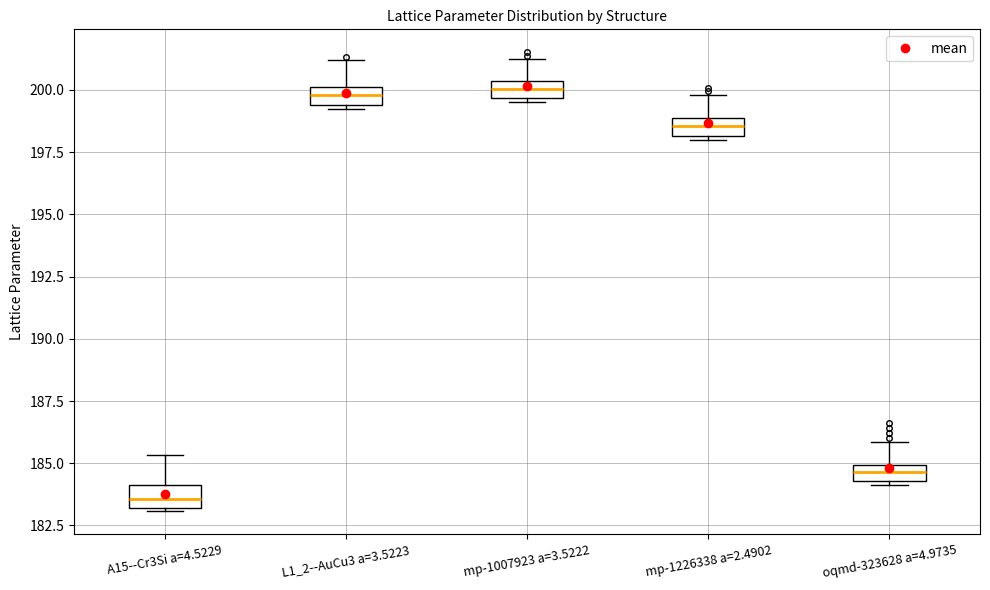

Where does the median line of the box for mp-1226338 a=2.4902 sit on the y-axis? The values are not printed on the chart, so give them approximately, as read against the axis.

198.5